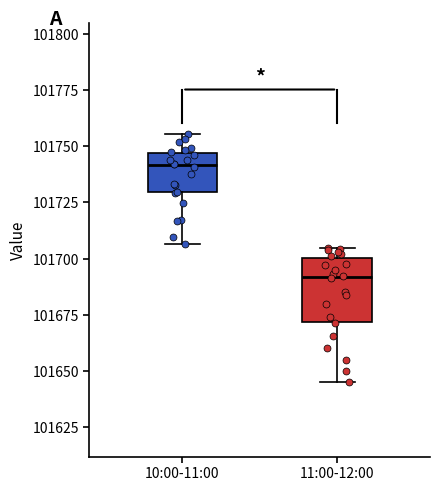

Reading left to right, read every box against the y-axis: the position of its median line, the range the box covers, and the ends of its whiskers. The values are not printed on the chart, so give them approximately, as read against the axis.

10:00-11:00: median 101740, box 101730 to 101745, whiskers 101705 to 101755
11:00-12:00: median 101690, box 101670 to 101700, whiskers 101645 to 101705